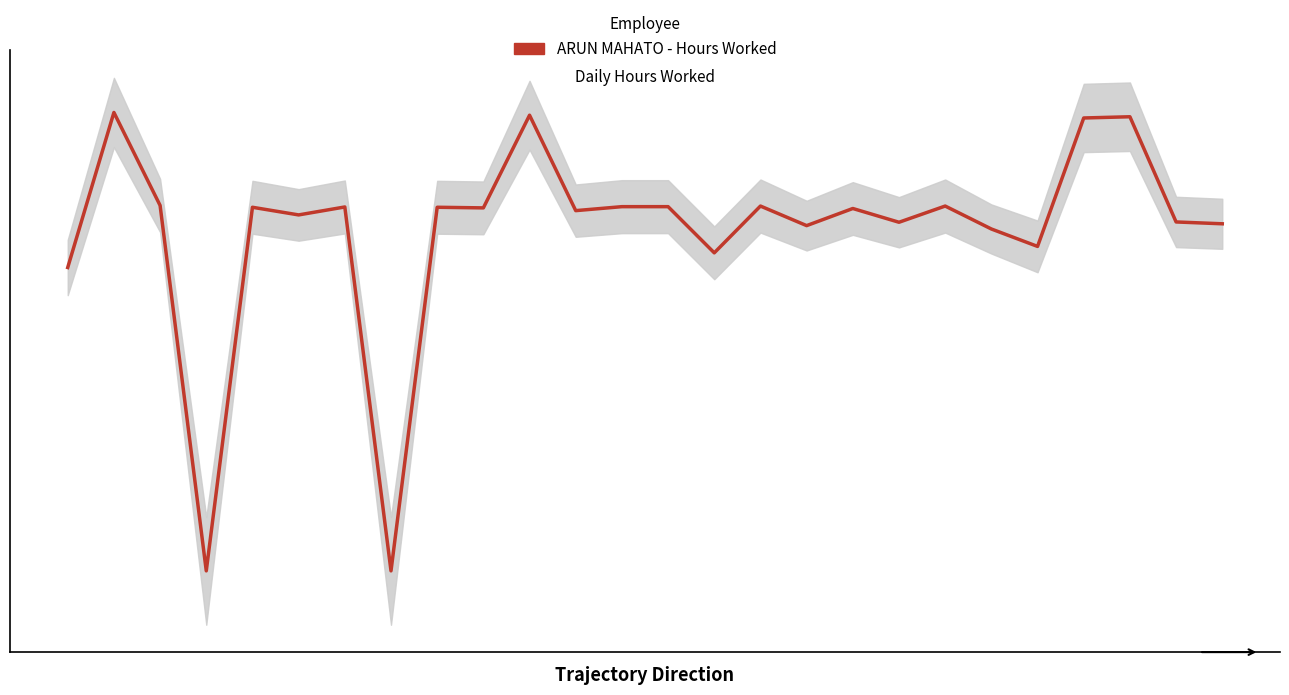

What is the difference between the second highest and minimum values?

14.9